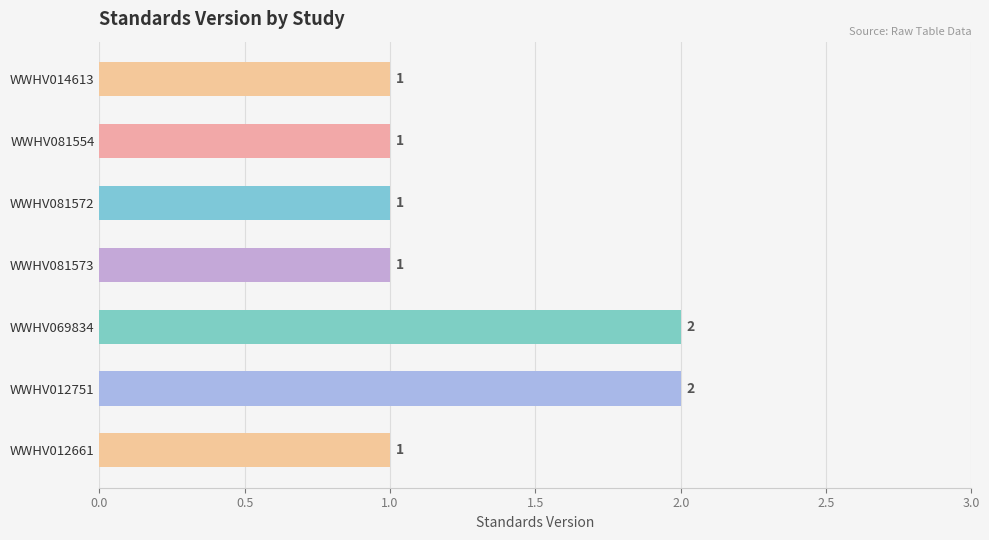

How many values are between 1 and 2?

7